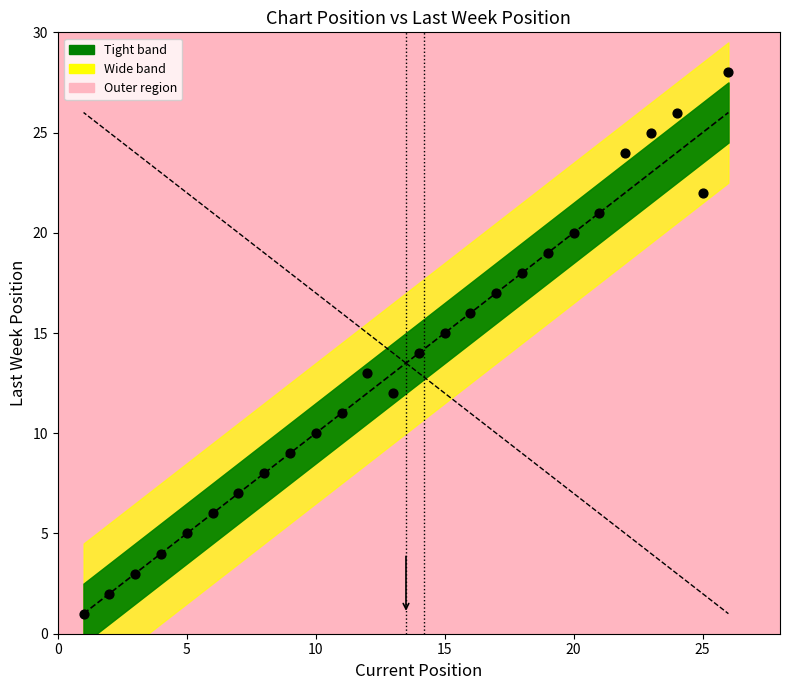

What is the range of Y values (max minus min)?

27